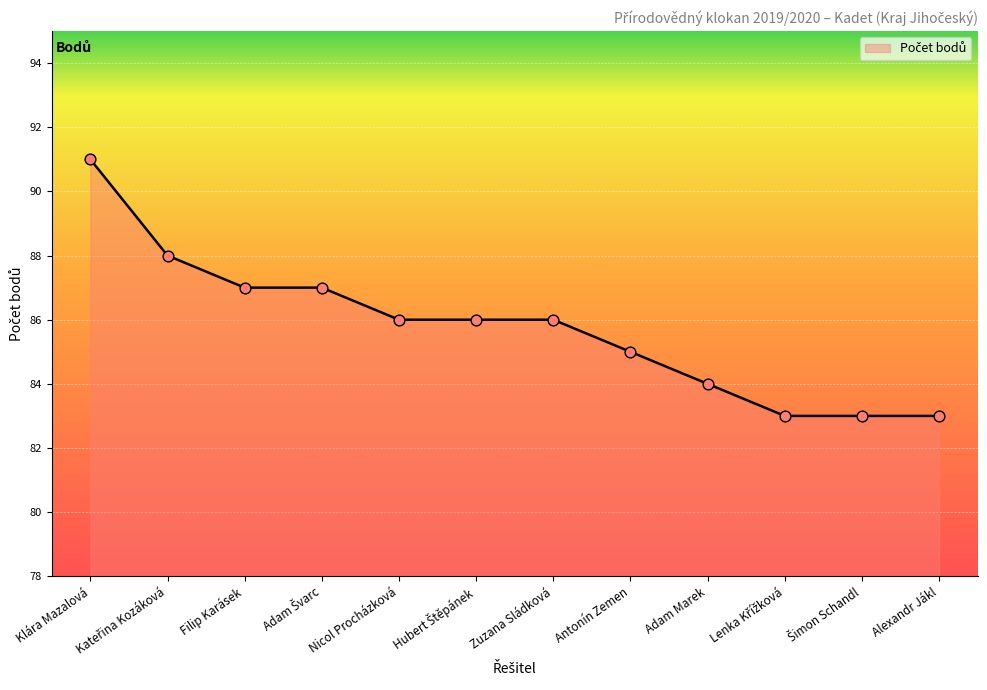

Between Nicol Procházková and Filip Karásek, which is larger?

Filip Karásek